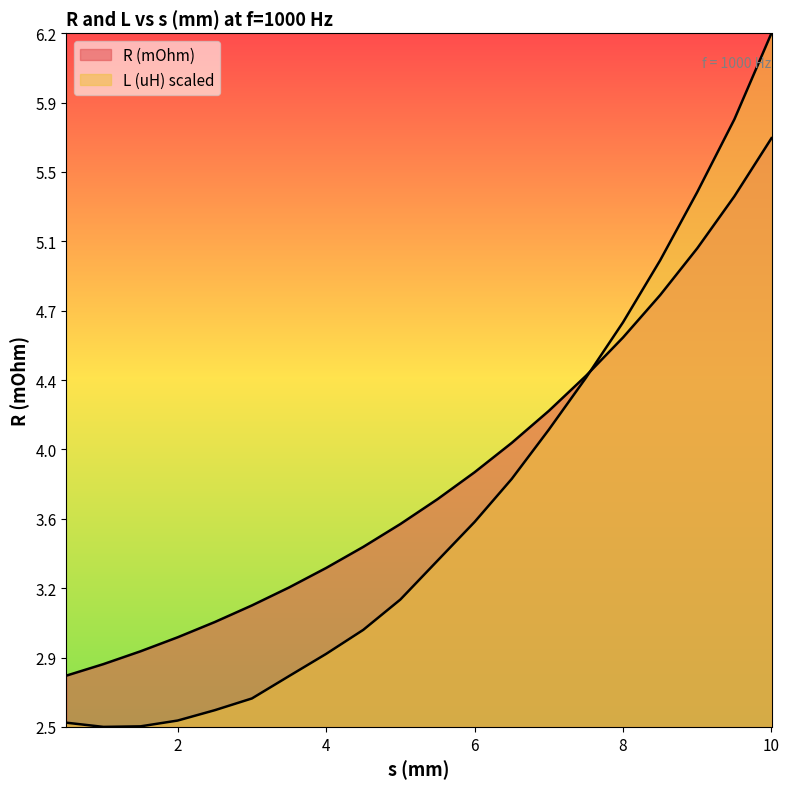

What is the total value across all series at 7.0?

8.3